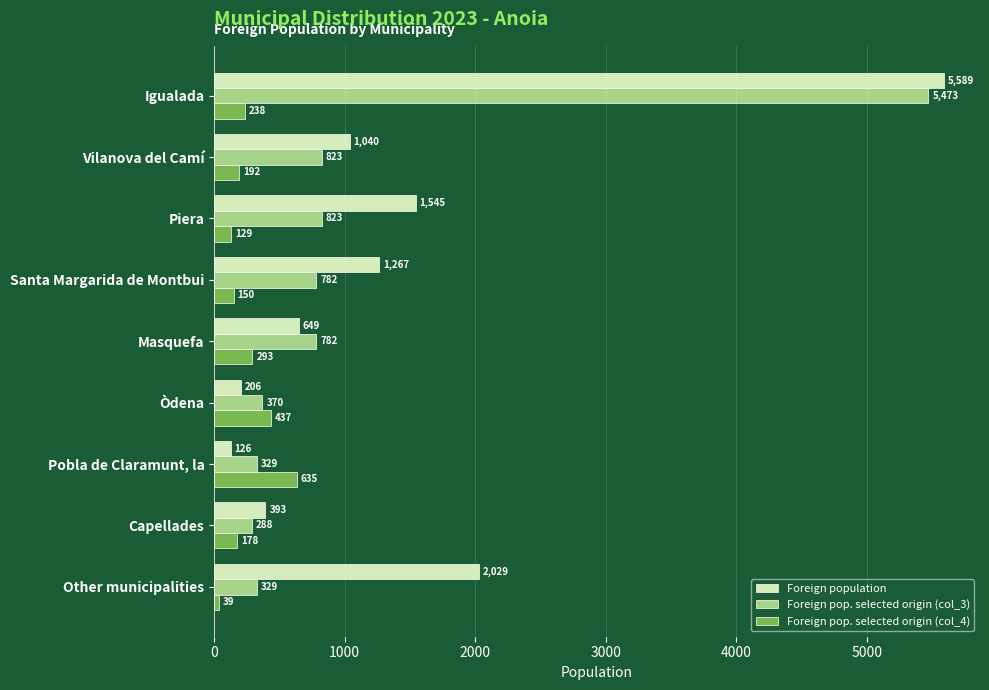

What is the total value across all series at Vilanova del Camí?

2055